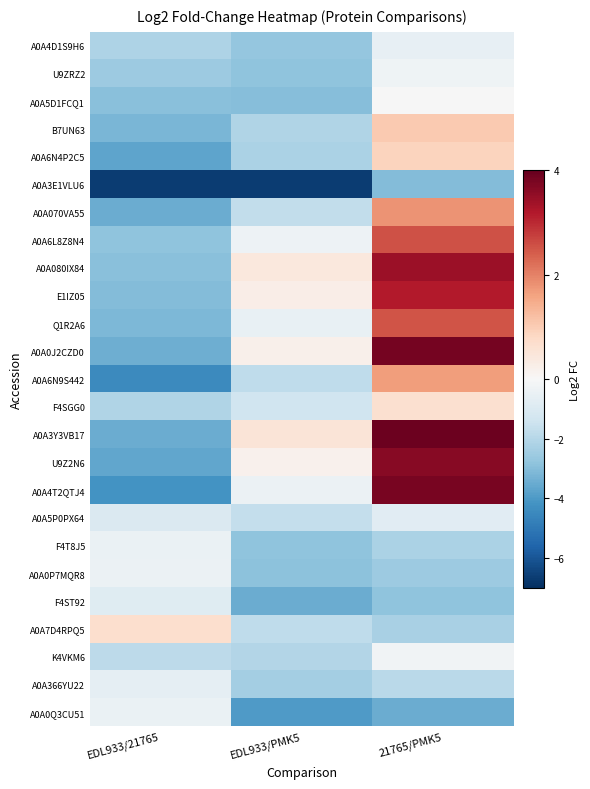

What is the minimum value shown in the chart?

-6.6